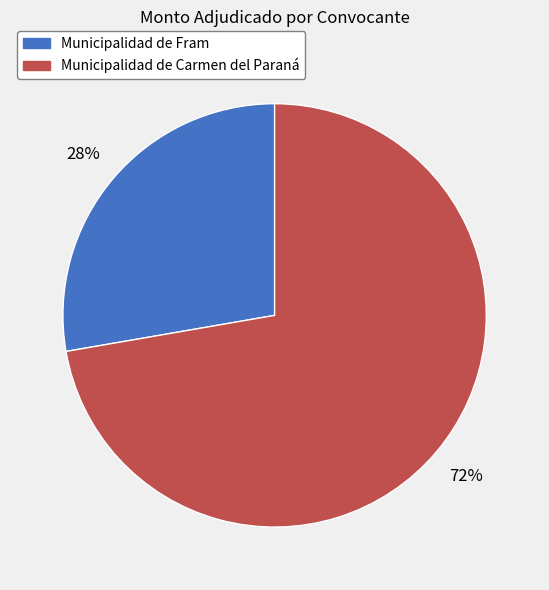

What is the smallest slice in the pie chart?

Municipalidad de Fram